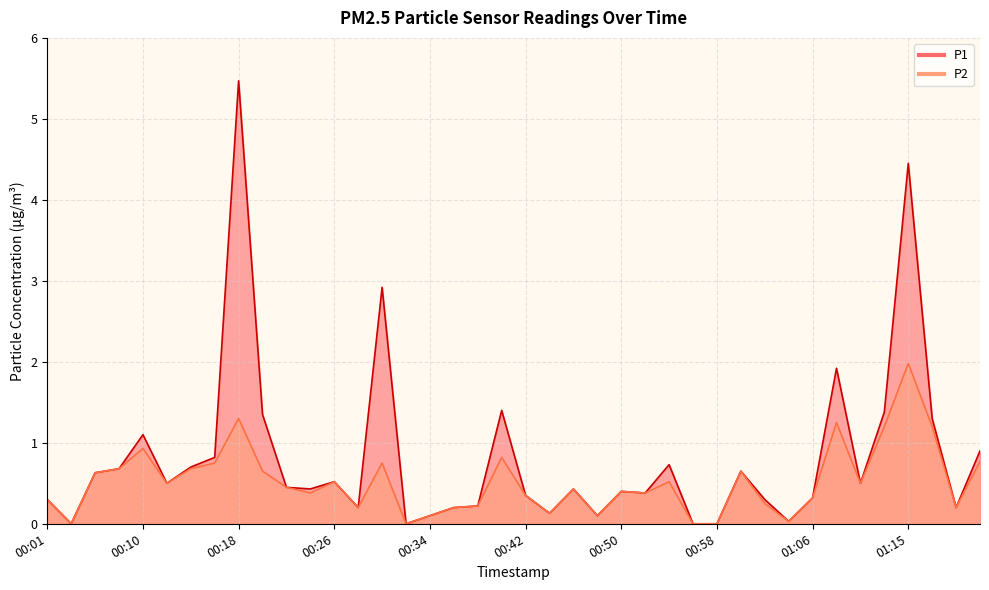

What is the difference between the maximum and minimum values in the P1 series?

5.5